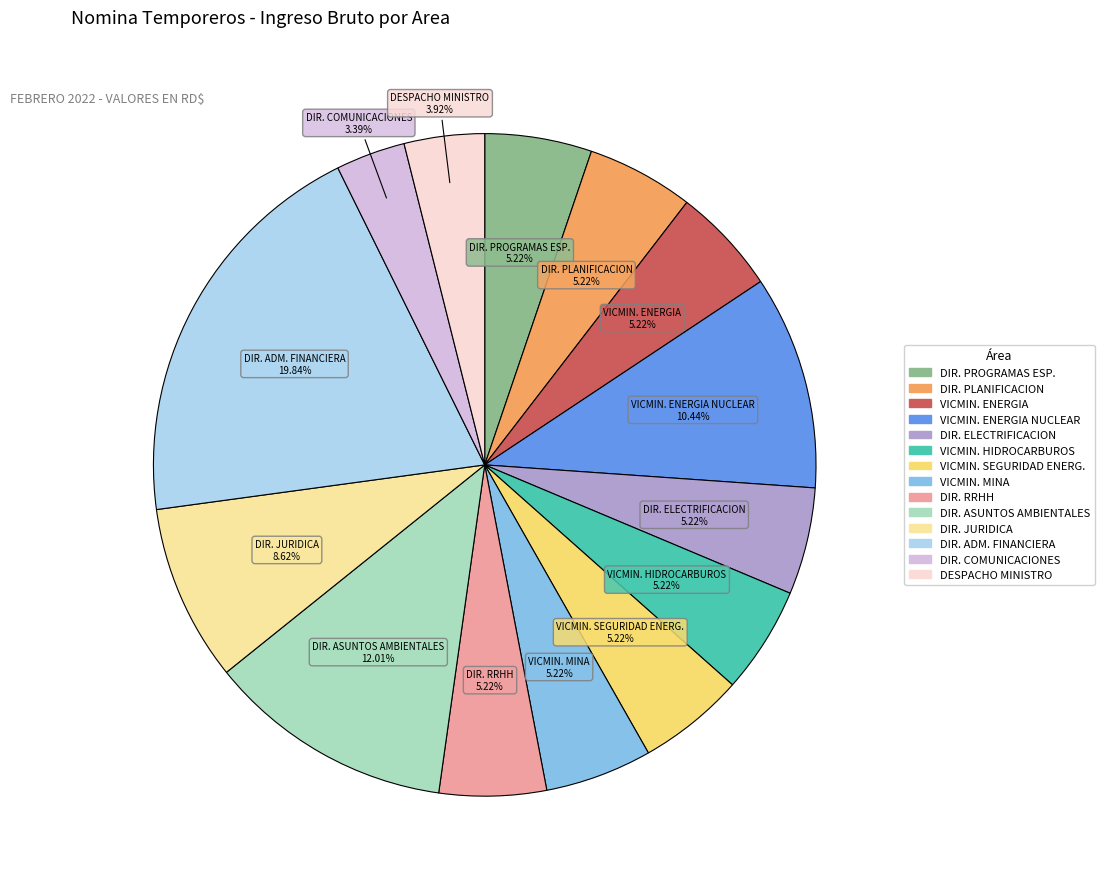

To the nearest percent, what is the average slice percentage?

7%